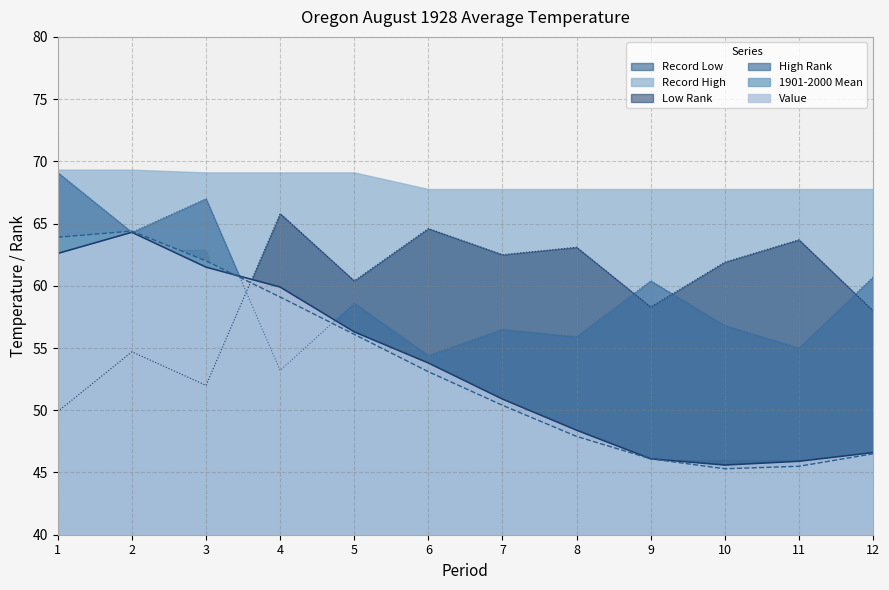

What is the maximum value shown in the chart?

69.3